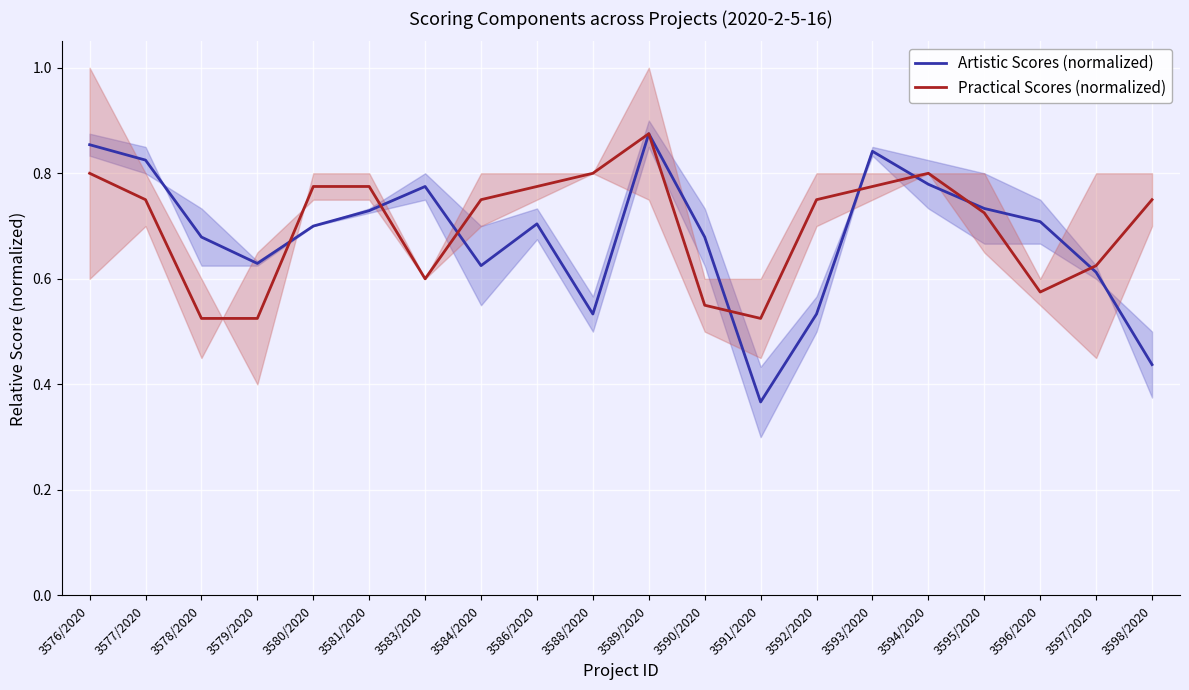

Does the chart display data point markers on the line(s)?

No